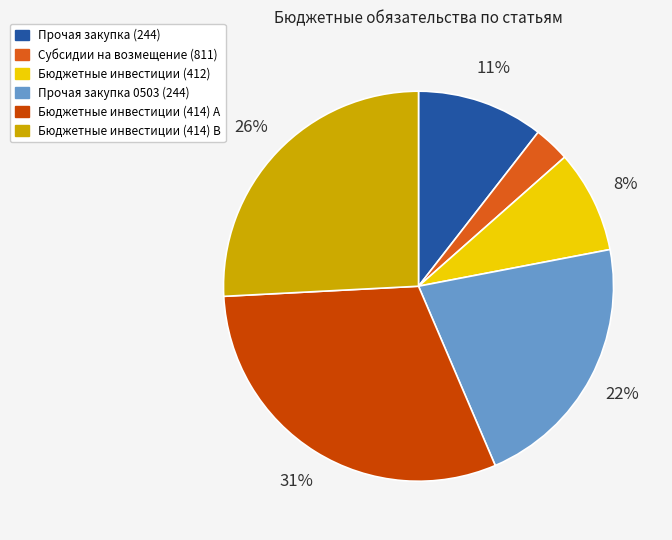

Is there any slice that represents more than half of the pie?

No